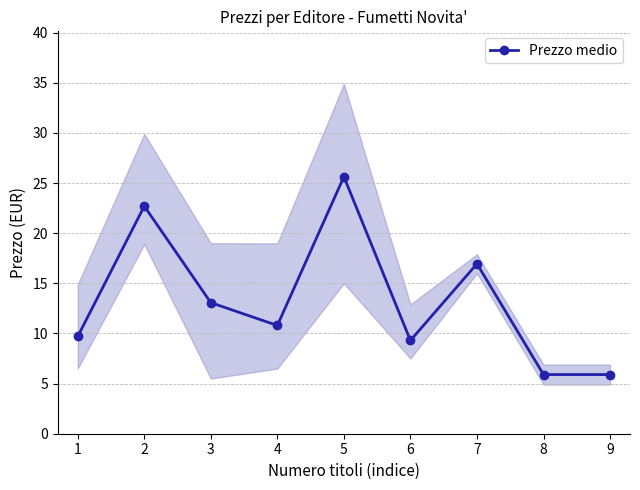

What is the minimum value shown in the chart?

5.9